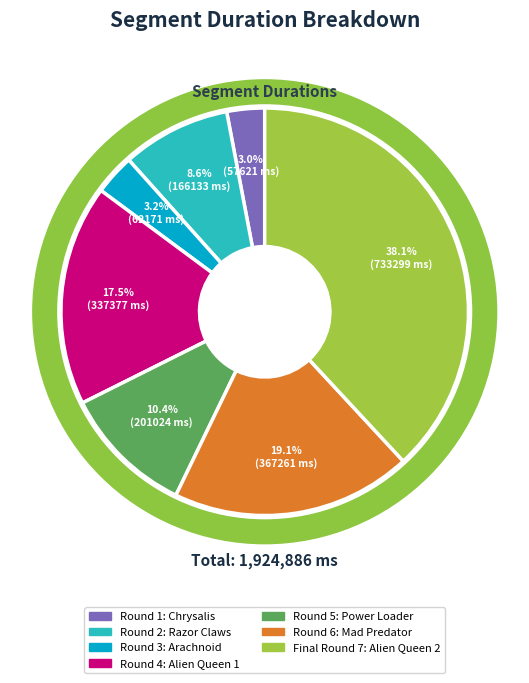

To the nearest percent, what is the difference between the Round 4: Alien Queen 1 and Round 5: Power Loader slice percentages?

7%